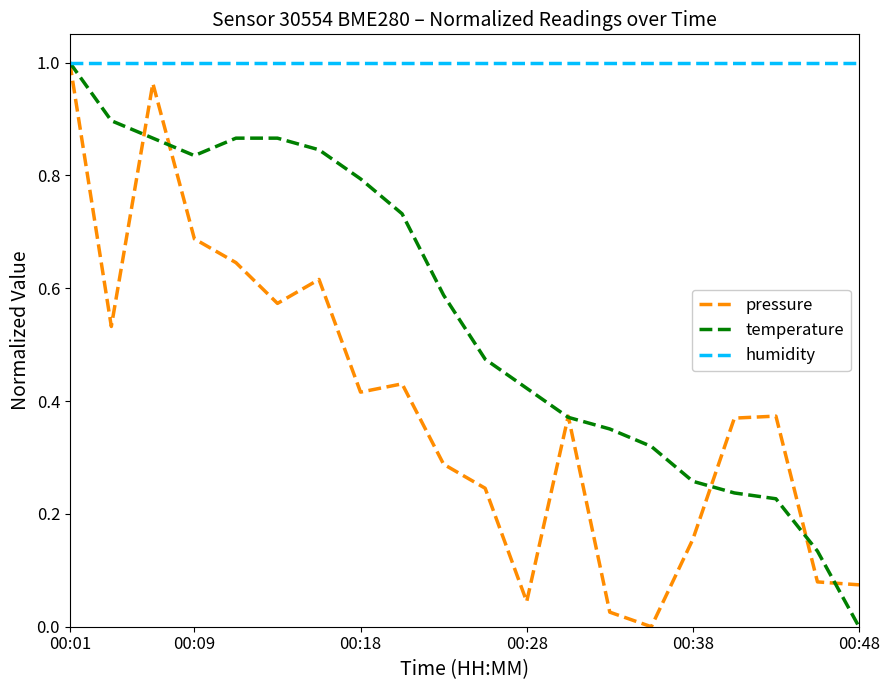

True or false: pressure has more than 0 interior local peaks.

True